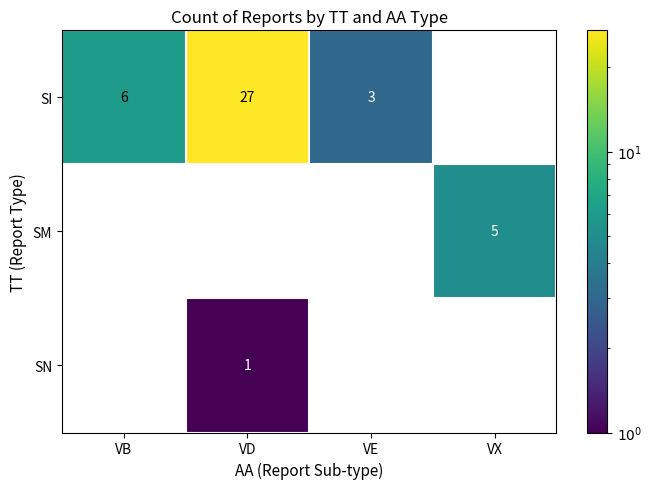

List the labels in order of SI value, smallest first.

VE, VB, VD, VX